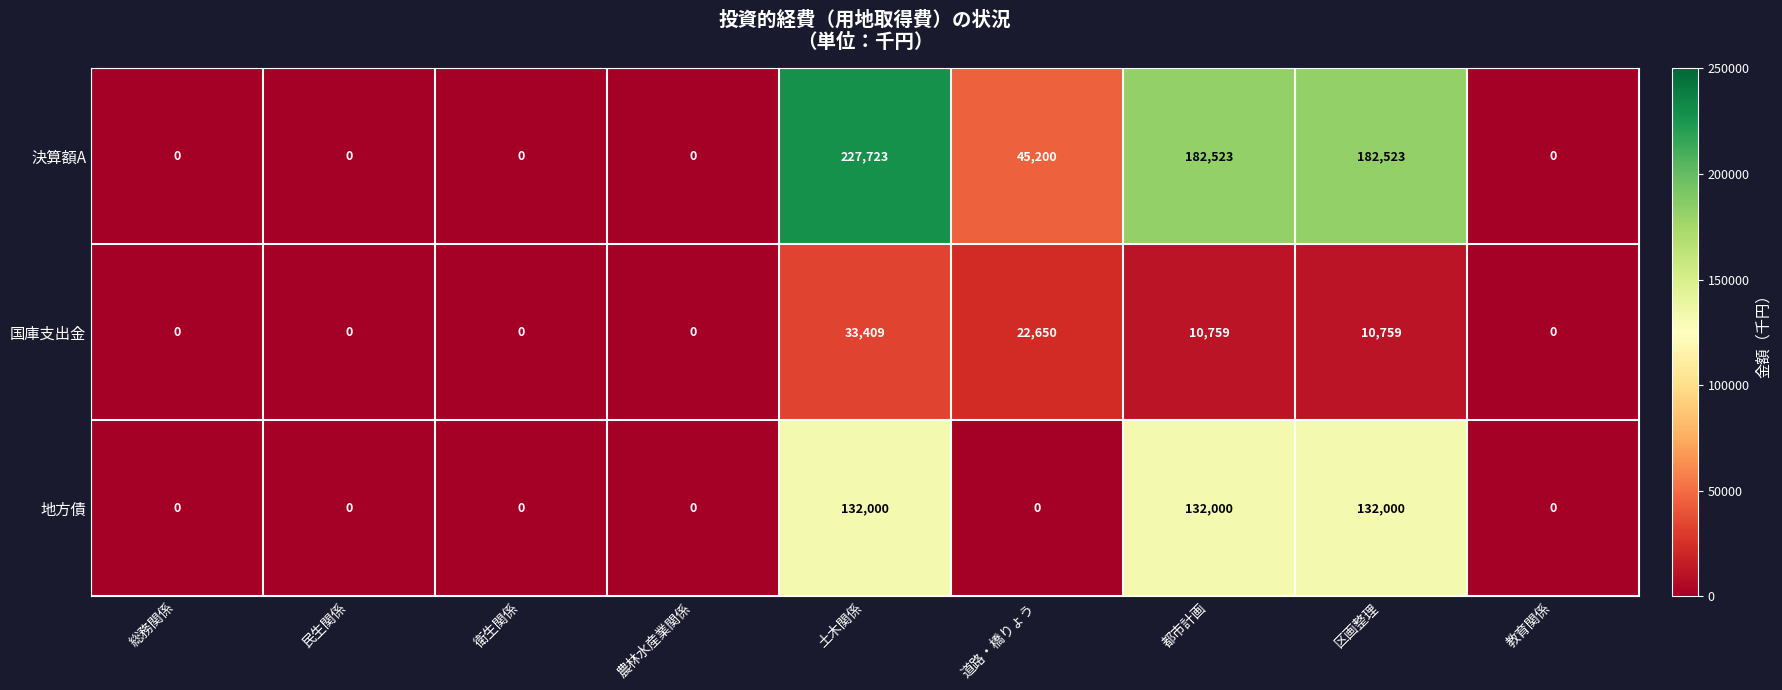

What is the difference between the maximum and second lowest values in the 決算額A series?

227723